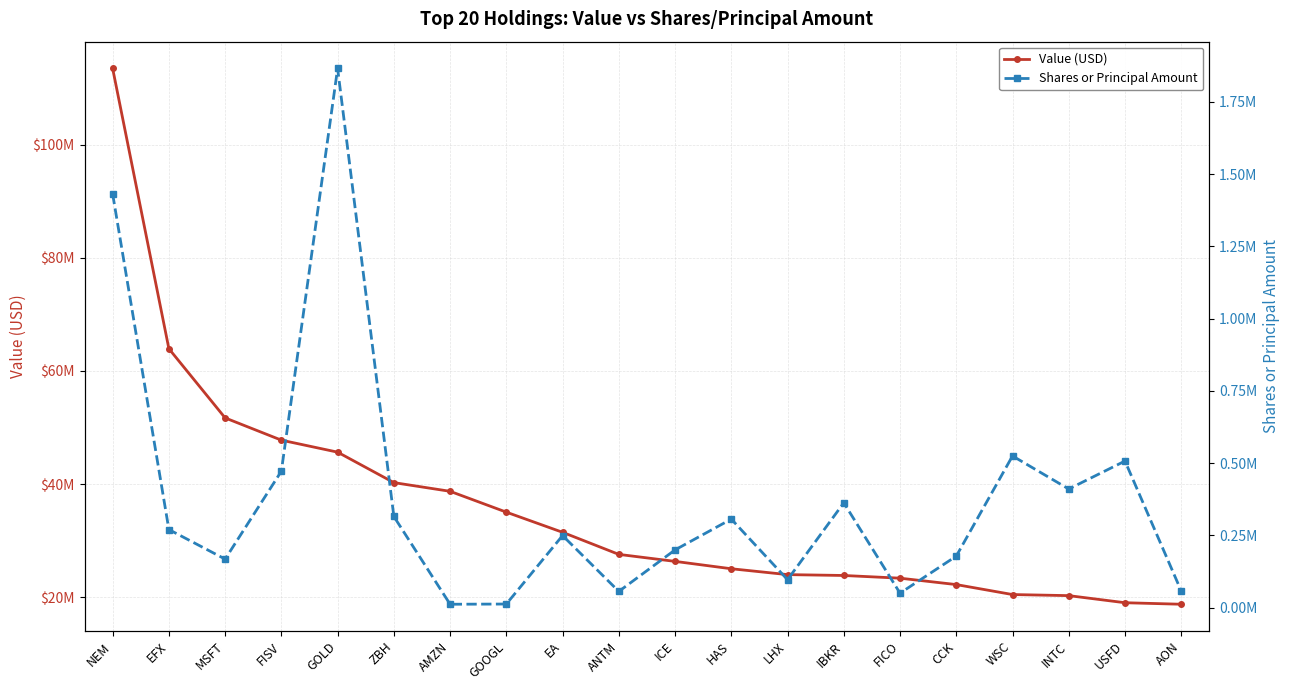

List the series in order of their overall mean, highest first.

Value (USD), Shares or Principal Amount